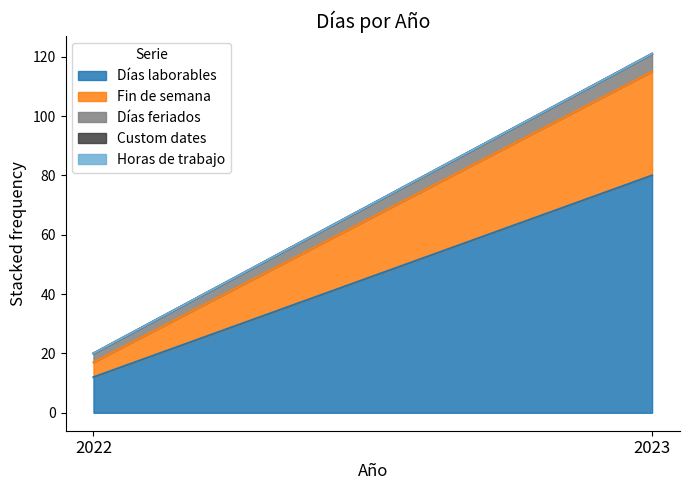

What is the spread (max minus min) of values at 2023?

80